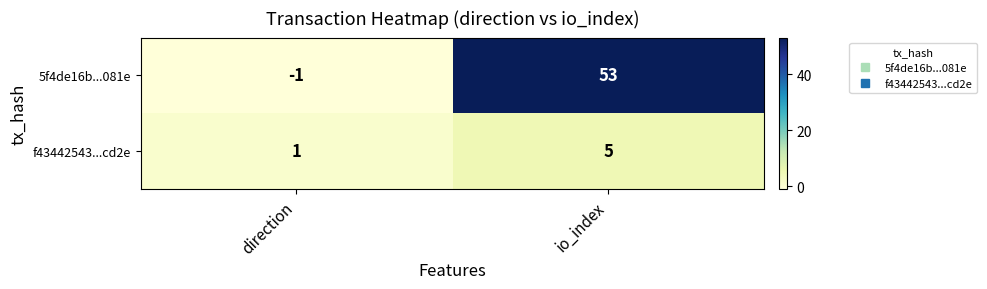

The f43442543...cd2e series shows 8 at io_index. True or false?

False